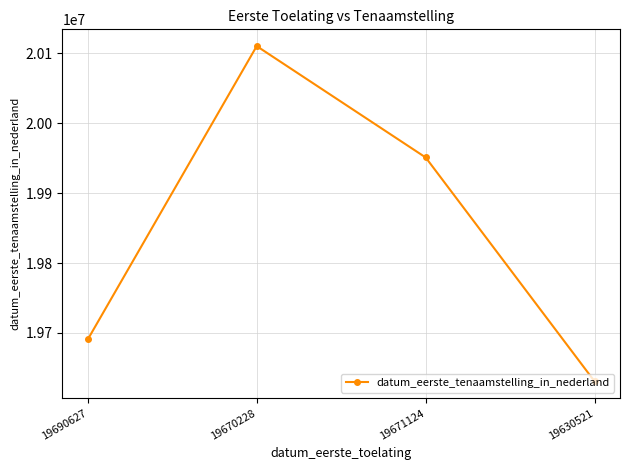

What position from the left is 19690627?

1